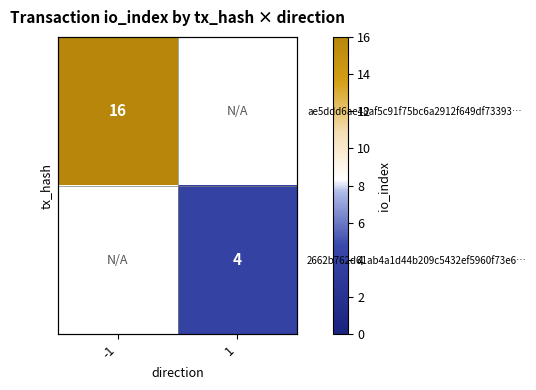

How many distinct data groups are displayed?

2